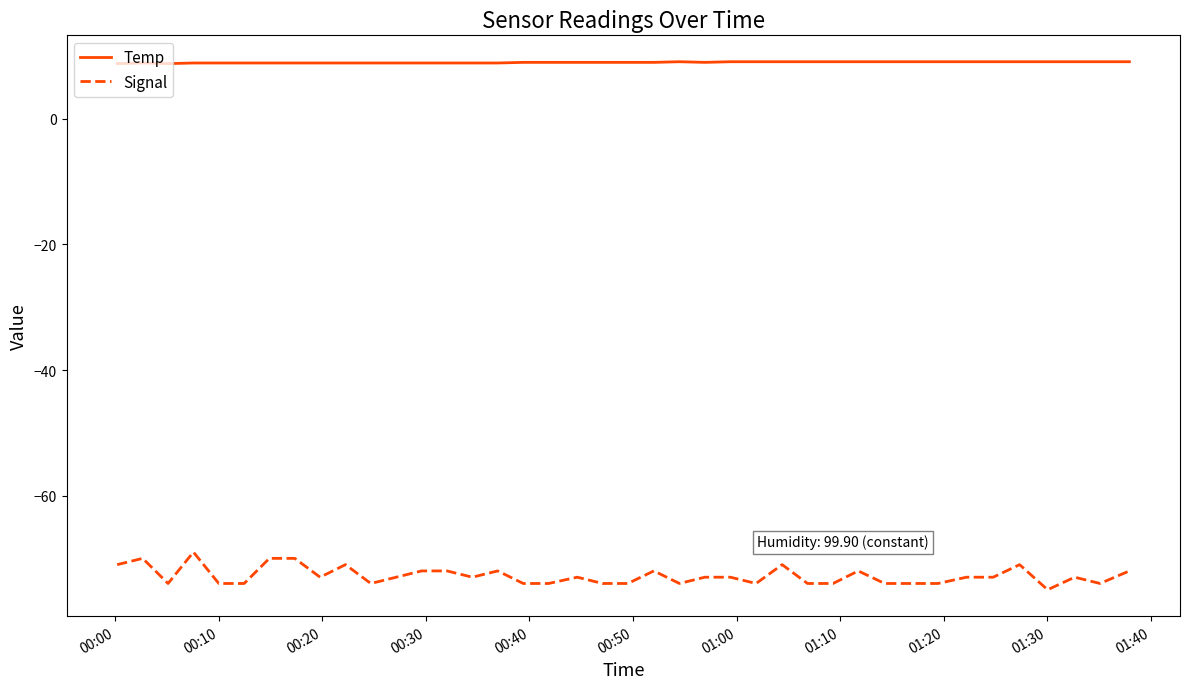

What is the lowest value of the Signal series?

-75.0